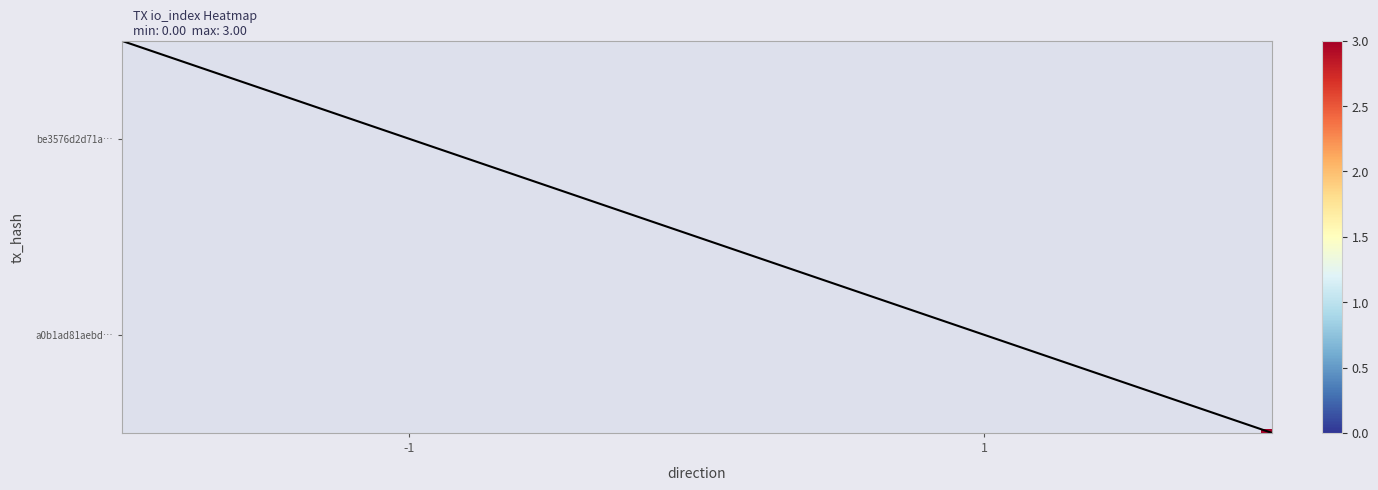

Is this an area chart (filled region under the line)?

No